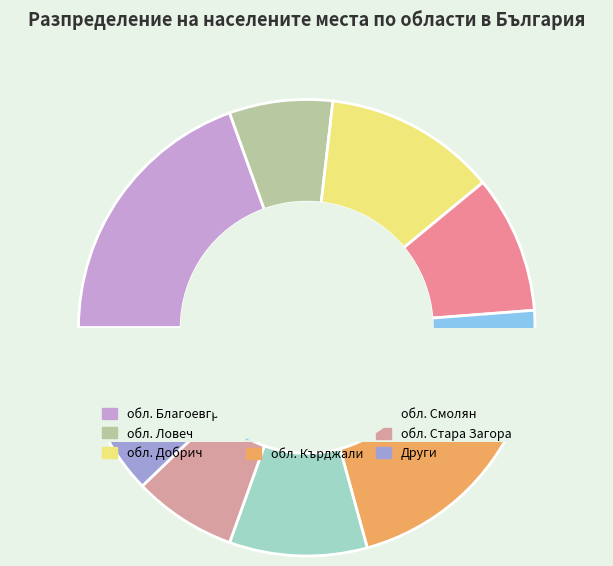

To the nearest percent, what is the average slice percentage?

11%